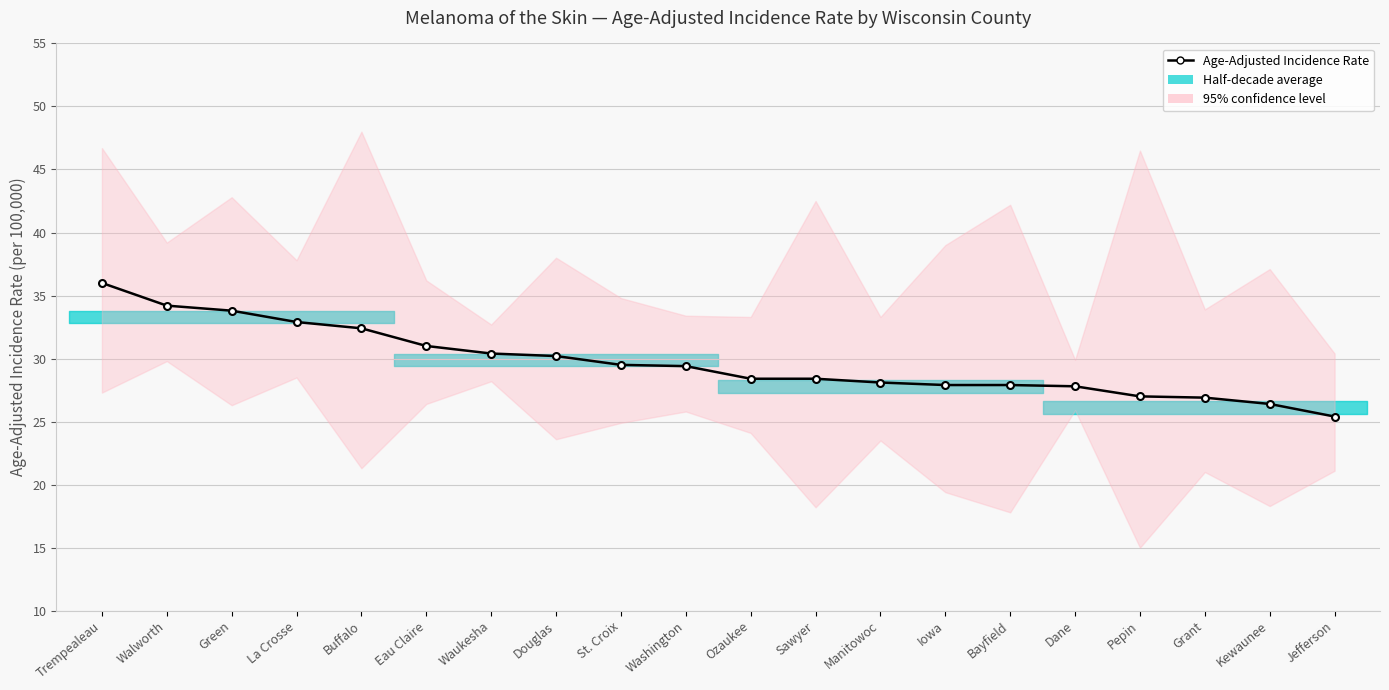

What is the change in value from Eau Claire to Douglas?

-0.8